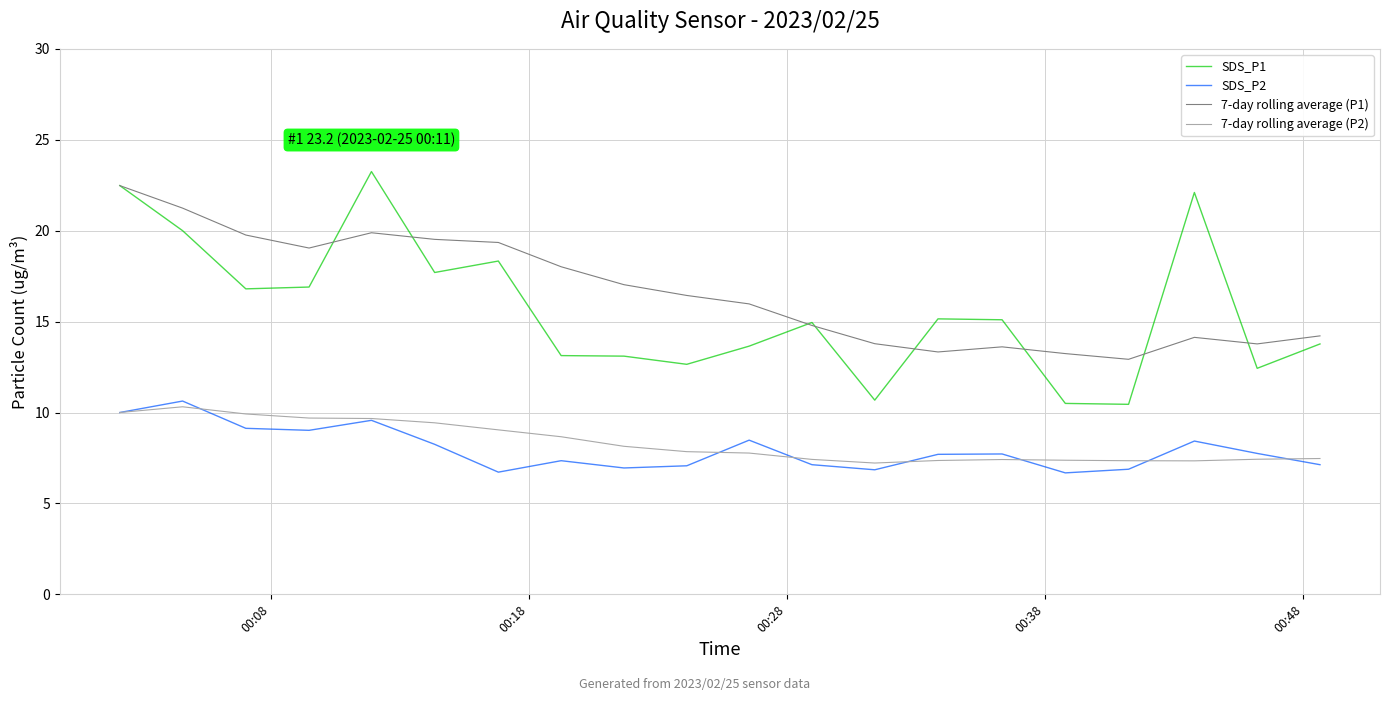

What is the lowest value of the SDS_P2 series?

6.7